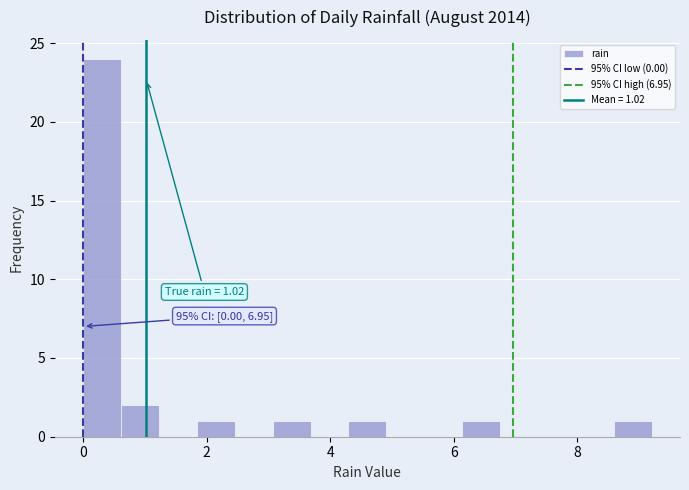

Read against the x-axis, roughly where is the centre of the tallest bar?

0.4